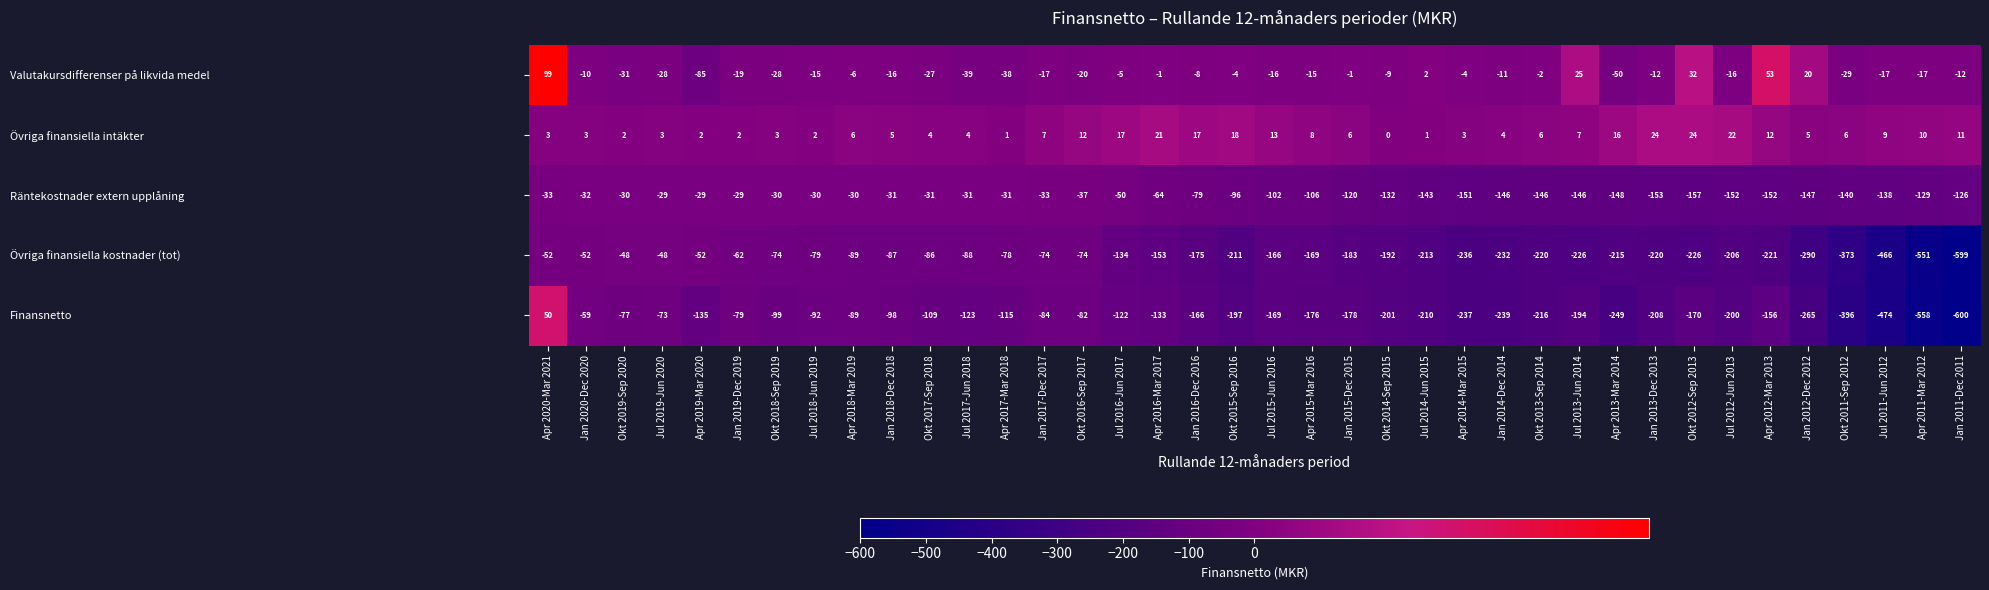

What is the difference between the Räntekostnader extern upplåning values at Jan 2015-Dec 2015 and Apr 2011-Mar 2012?

9